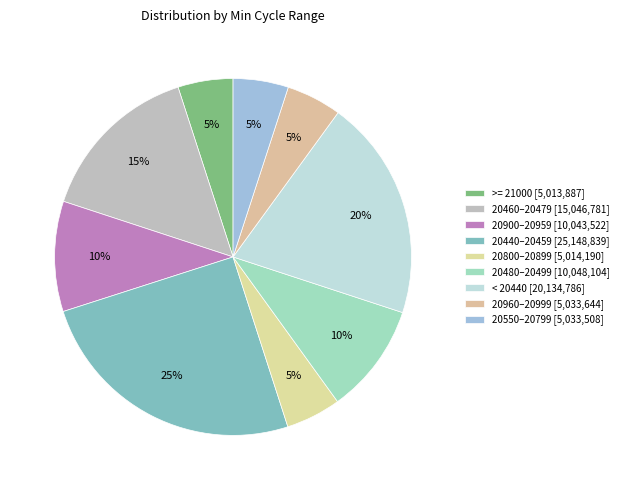

How many slices are in this pie chart?

9